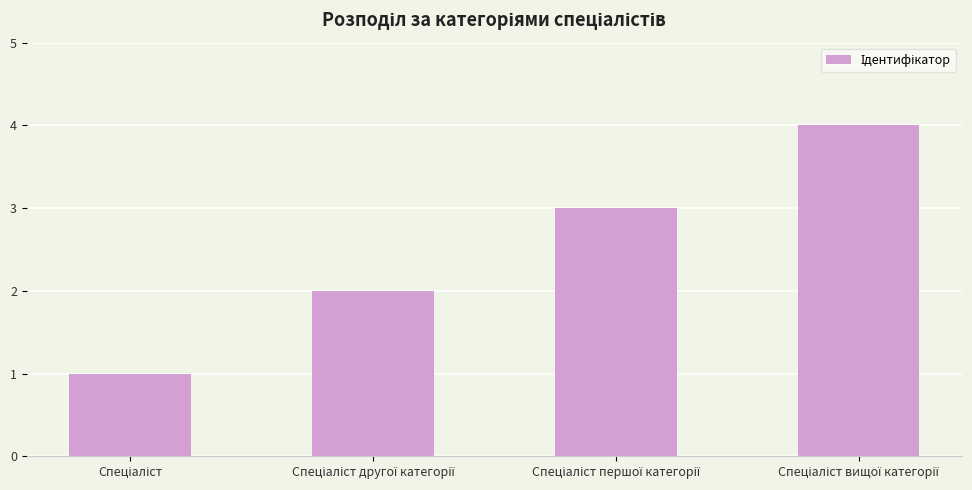

Reading left to right, extract all data points from this chart.

1	2	3	4